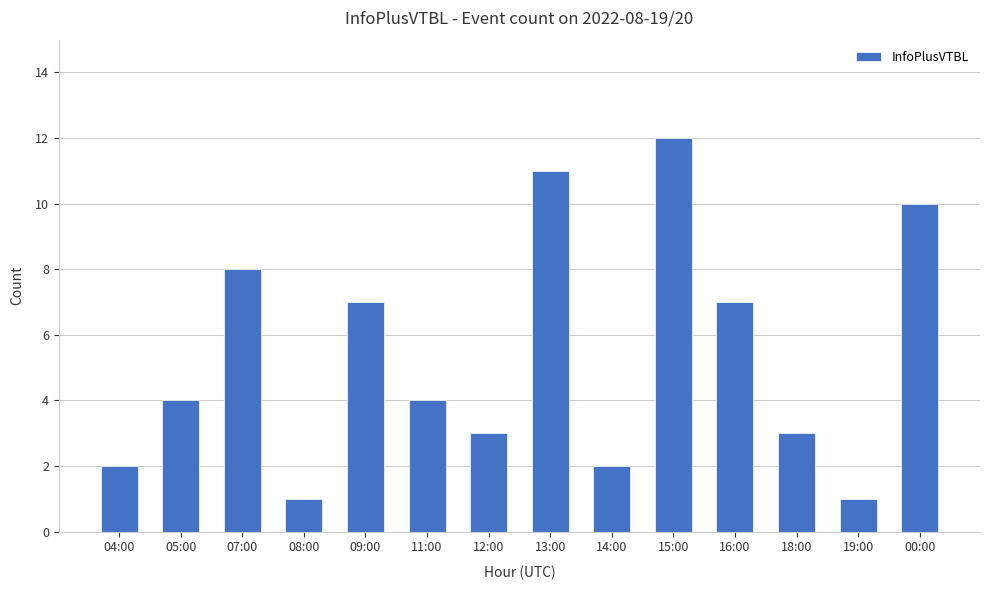

Reading right to left, what are all the values shown in this chart?

00:00=10	19:00=1	18:00=3	16:00=7	15:00=12	14:00=2	13:00=11	12:00=3	11:00=4	09:00=7	08:00=1	07:00=8	05:00=4	04:00=2